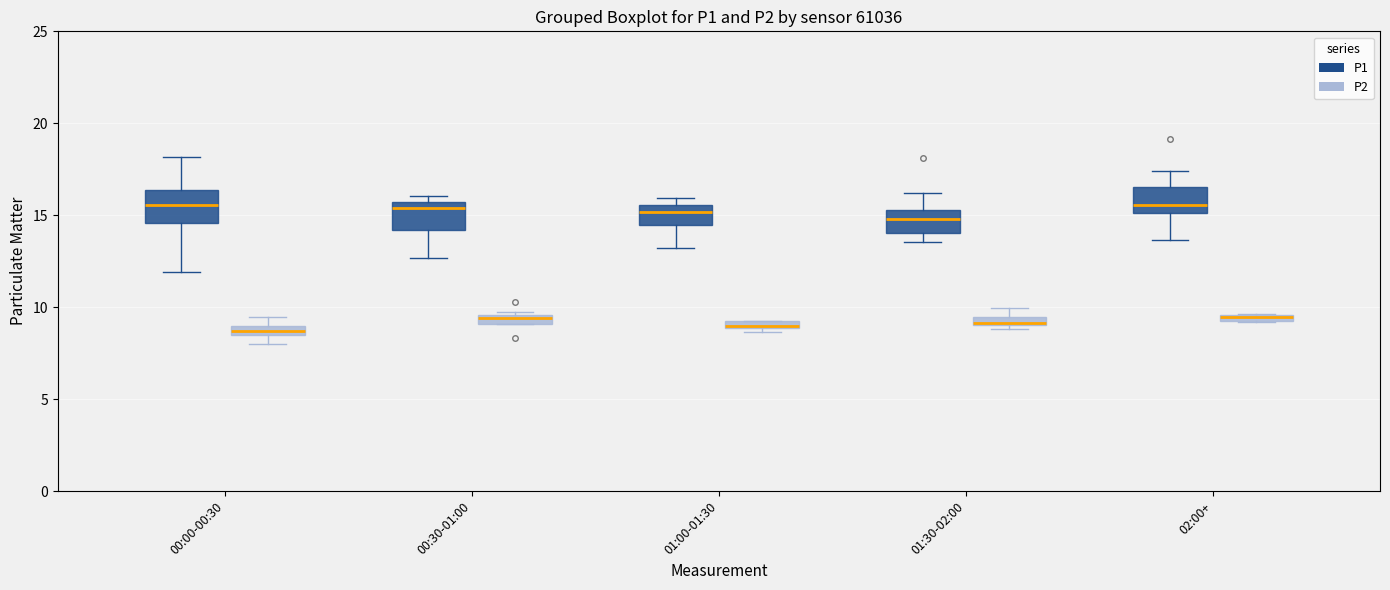

Where is the upper edge of the box for 01:00-01:30 (P2) on the y-axis? The values are not printed on the chart, so give them approximately, as read against the axis.

9.5